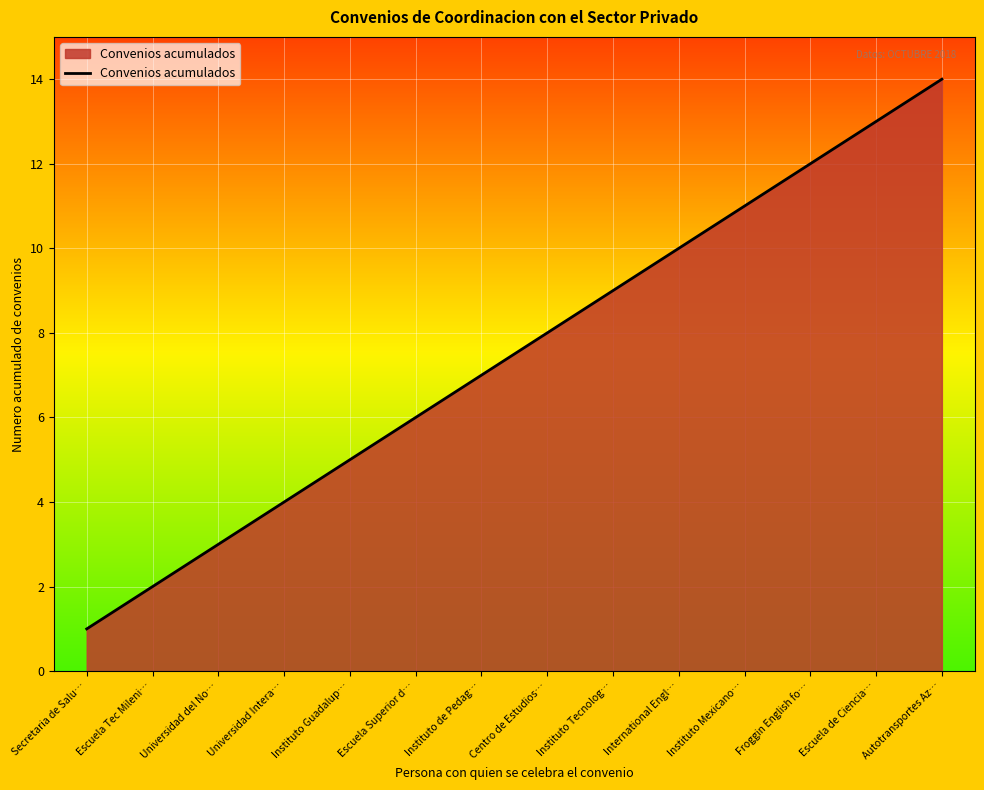

Is it true that the value at Universidad del No… is 3?

True